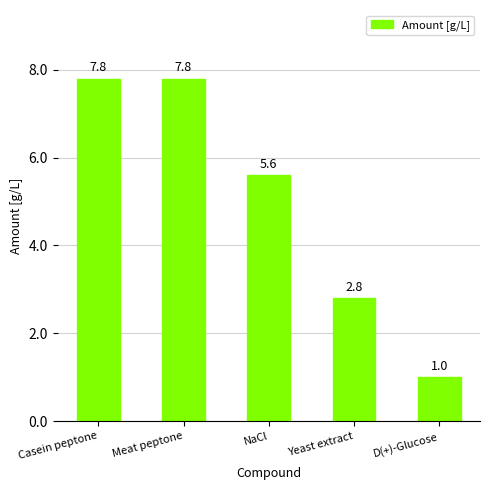

Count the values in the range 2 to 7.

2